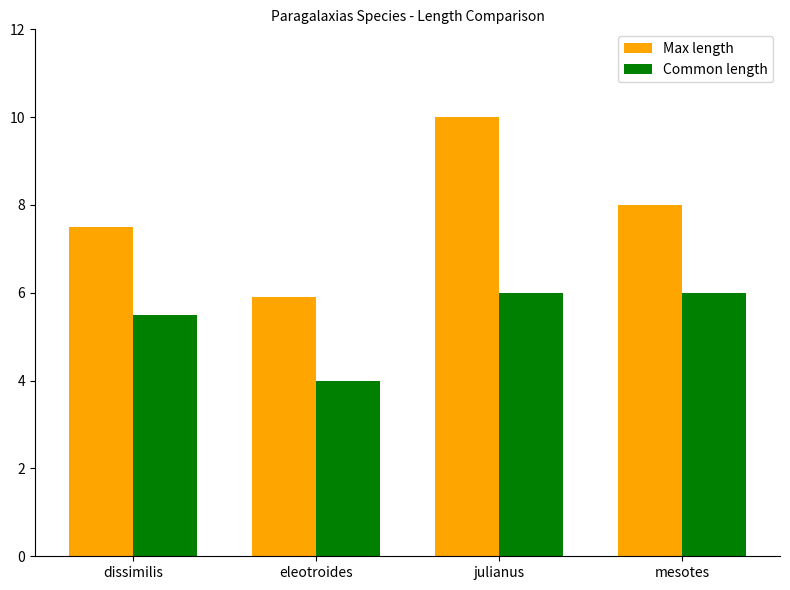

How many data points in Max length are less than 8?

2